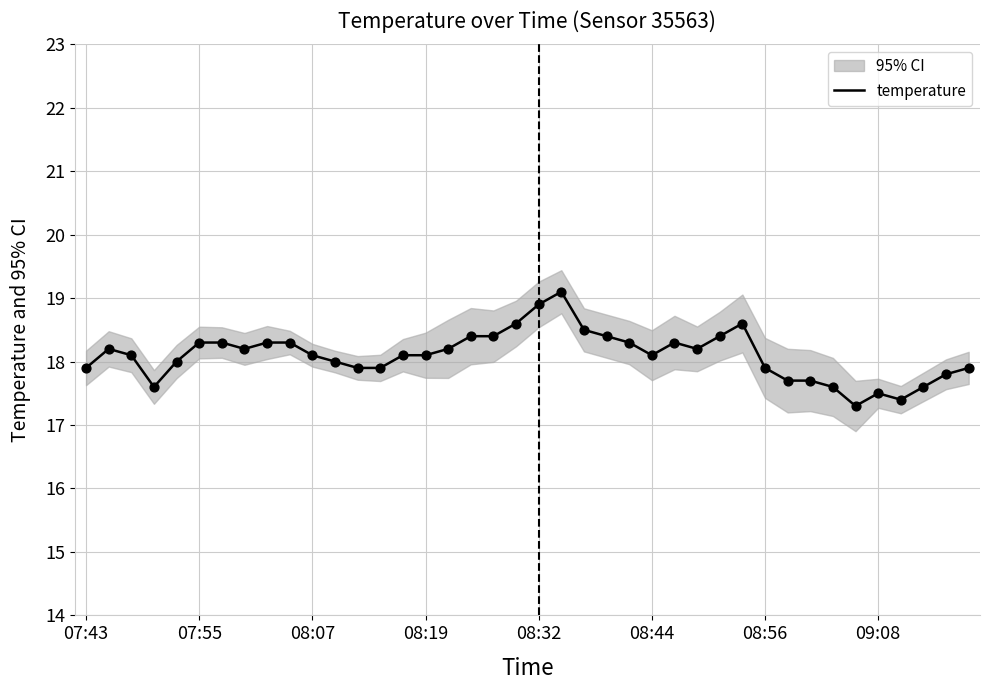

Approximately how many times larger is the value at 36 compared to 38?

1.0